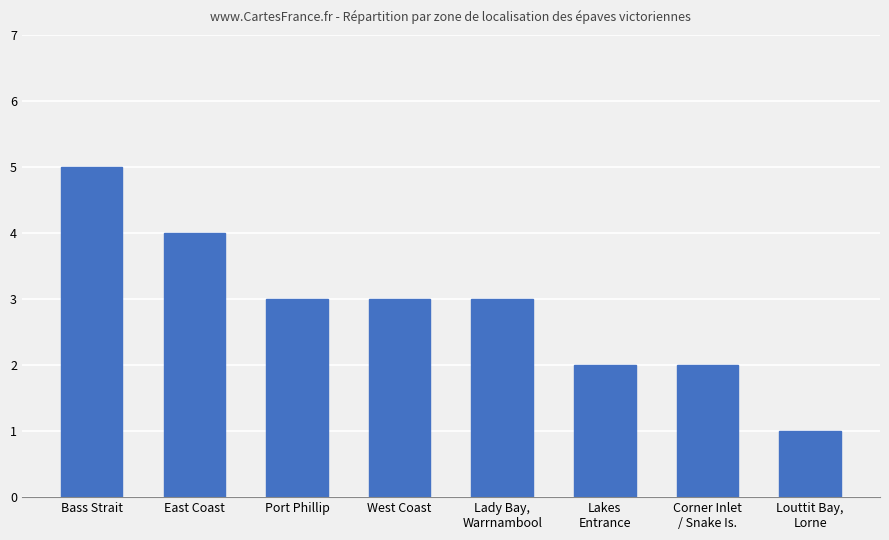

Approximately how many times larger is the value at Lakes
Entrance compared to East Coast?

0.5